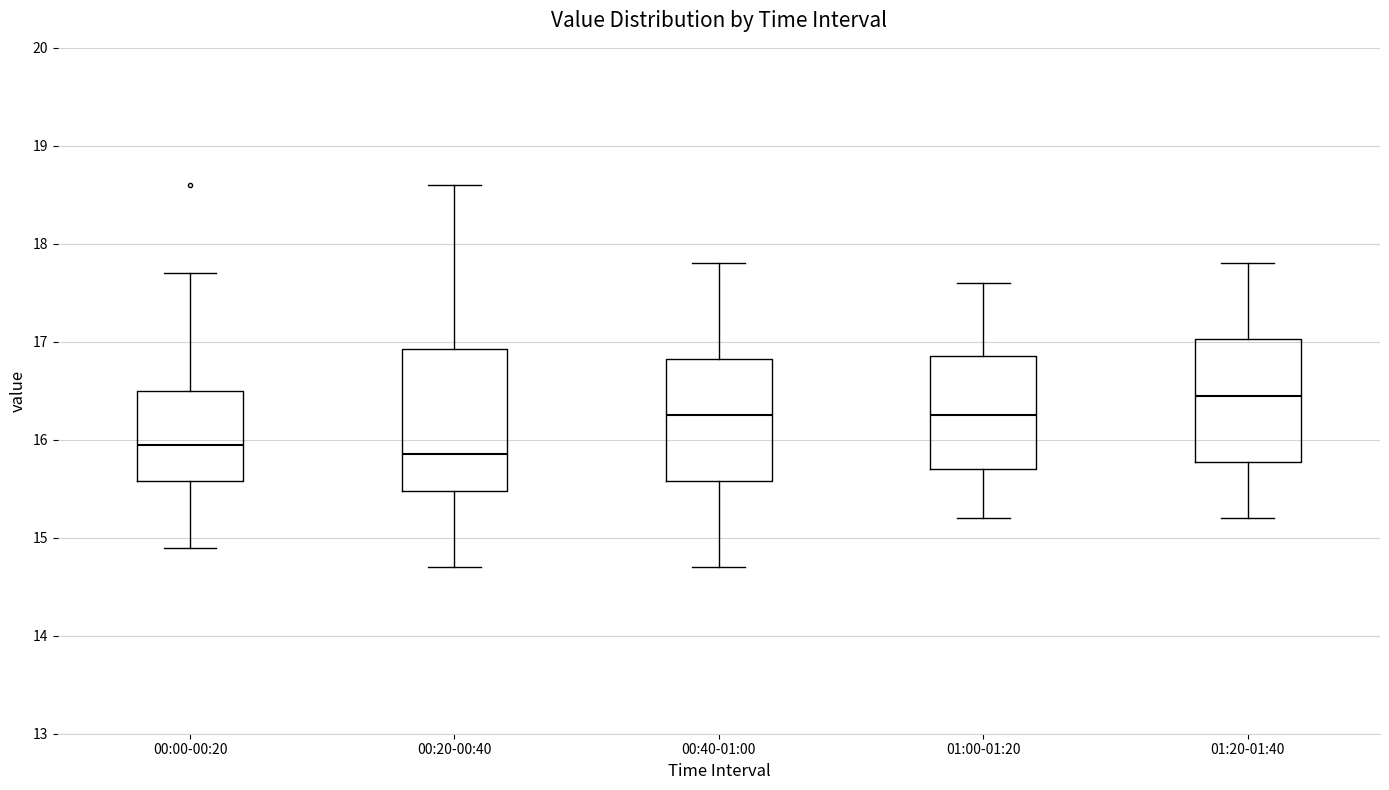

Reading left to right, read every box against the y-axis: the position of its median line, the range the box covers, and the ends of its whiskers. The values are not printed on the chart, so give them approximately, as read against the axis.

00:00-00:20: median 16.0, box 15.6 to 16.5, whiskers 14.9 to 17.7
00:20-00:40: median 15.9, box 15.5 to 16.9, whiskers 14.7 to 18.6
00:40-01:00: median 16.3, box 15.6 to 16.8, whiskers 14.7 to 17.8
01:00-01:20: median 16.3, box 15.7 to 16.9, whiskers 15.2 to 17.6
01:20-01:40: median 16.5, box 15.8 to 17.0, whiskers 15.2 to 17.8